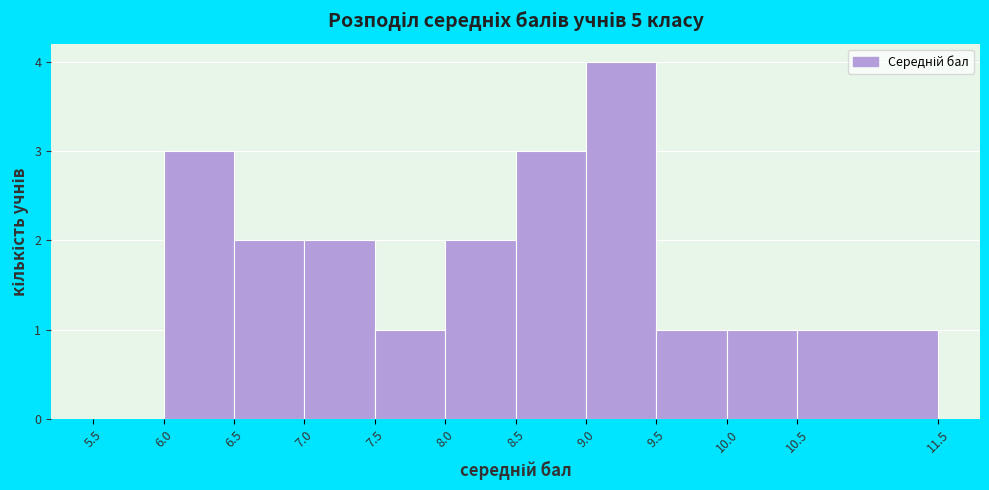

Reading left to right, transcribe this chart: for each bar, give the range it covers on the x-axis and its height. The values are not printed on the chart, so give them approximately, as read against the axis.

5.5 to 6.0: 0
6.0 to 6.5: 3
6.5 to 7.0: 2
7.0 to 7.5: 2
7.5 to 8.0: 1
8.0 to 8.5: 2
8.5 to 9.0: 3
9.0 to 9.5: 4
9.5 to 10.0: 1
10.0 to 10.5: 1
10.5 to 11.5: 1